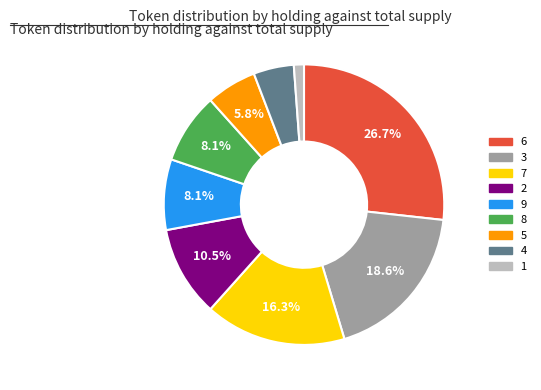

Does any single category account for the majority?

No